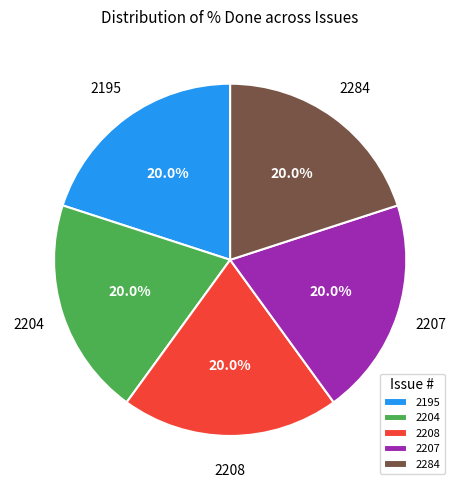

How many slices are in this pie chart?

5